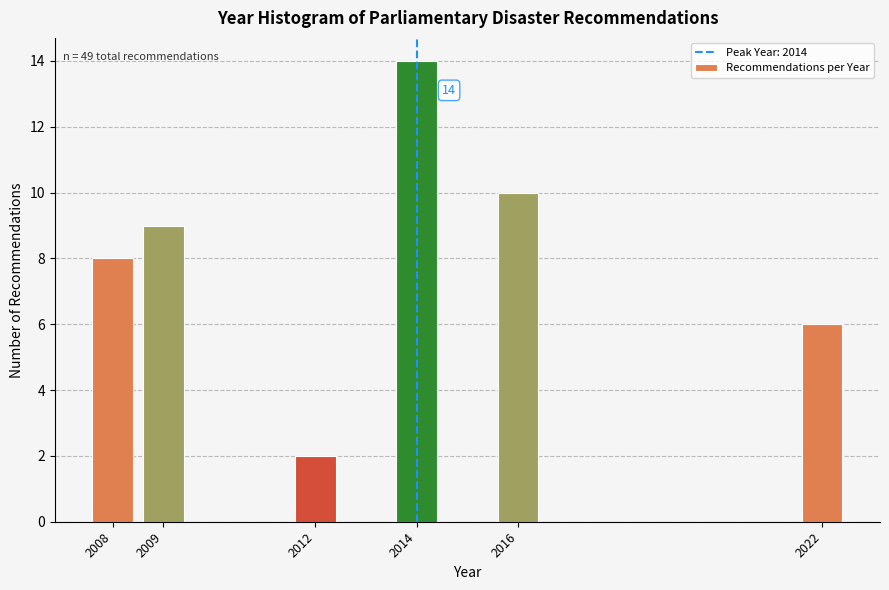

Reading right to left, transcribe all the data shown in this chart.

6	10	14	2	9	8